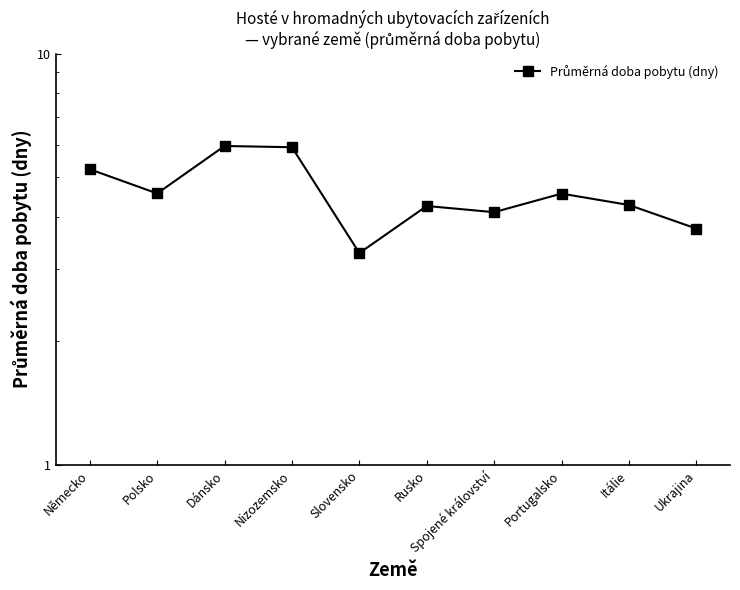

Where is the first local maximum?

Dánsko